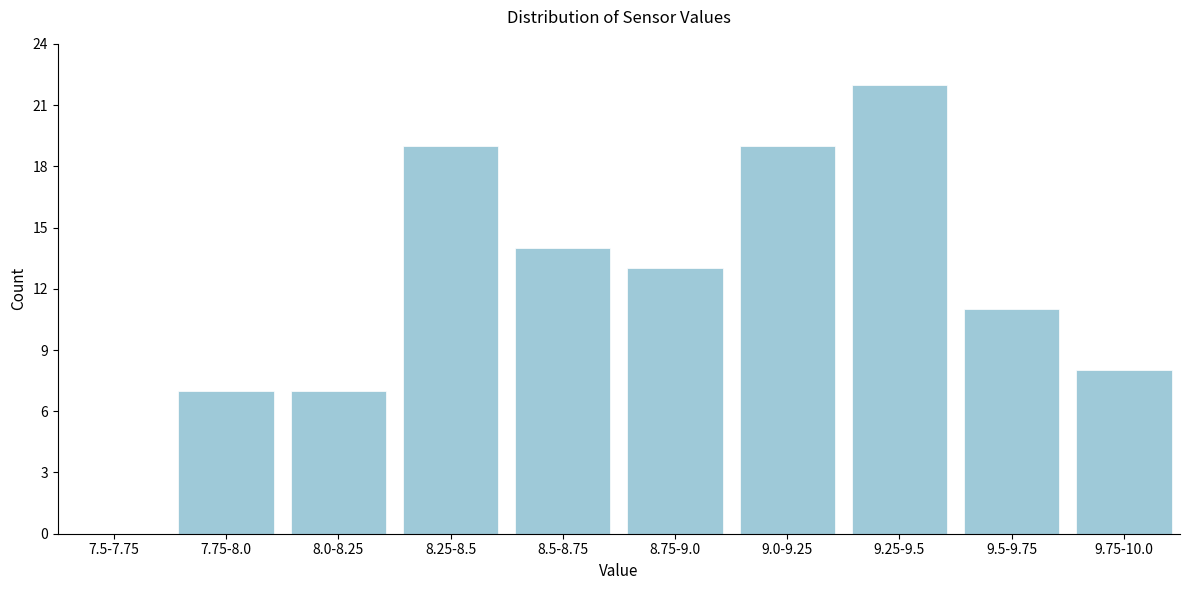

Reading left to right, list all the values displayed in this chart.

7.5-7.75=0	7.75-8.0=7	8.0-8.25=7	8.25-8.5=19	8.5-8.75=14	8.75-9.0=13	9.0-9.25=19	9.25-9.5=22	9.5-9.75=11	9.75-10.0=8